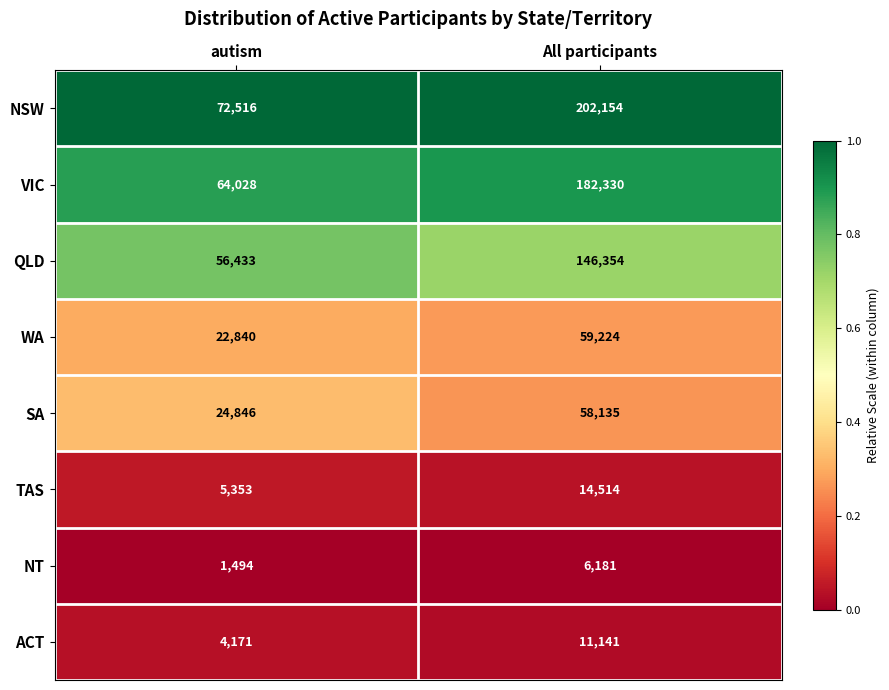

What is the difference between the SA values at autism and All participants?

33289